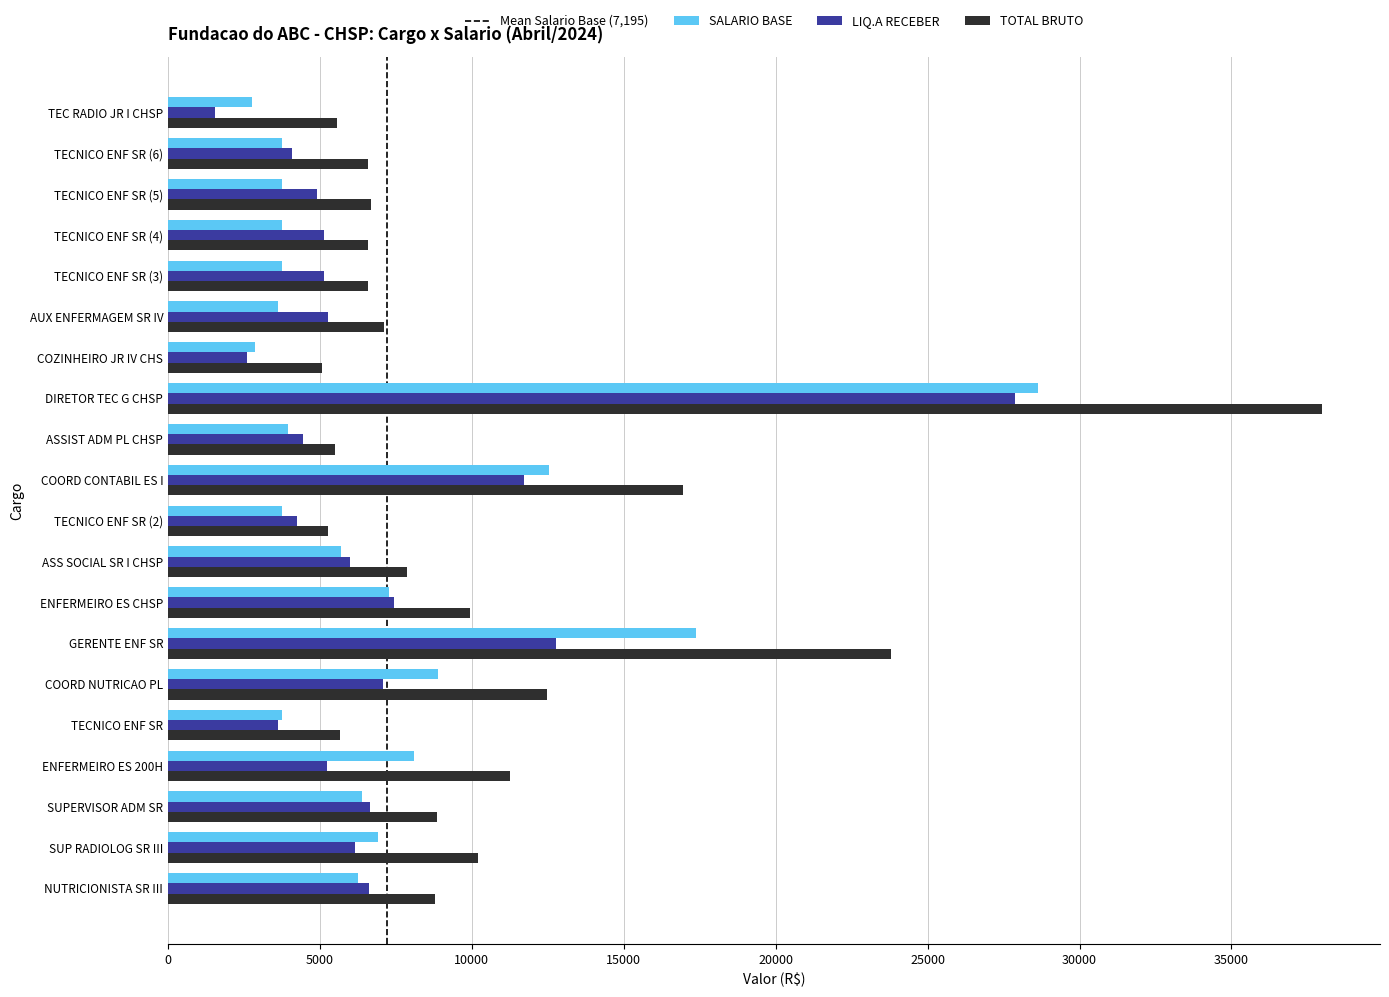

Is it true that SALARIO BASE equals 6521.3 at ASSIST ADM PL CHSP?

False